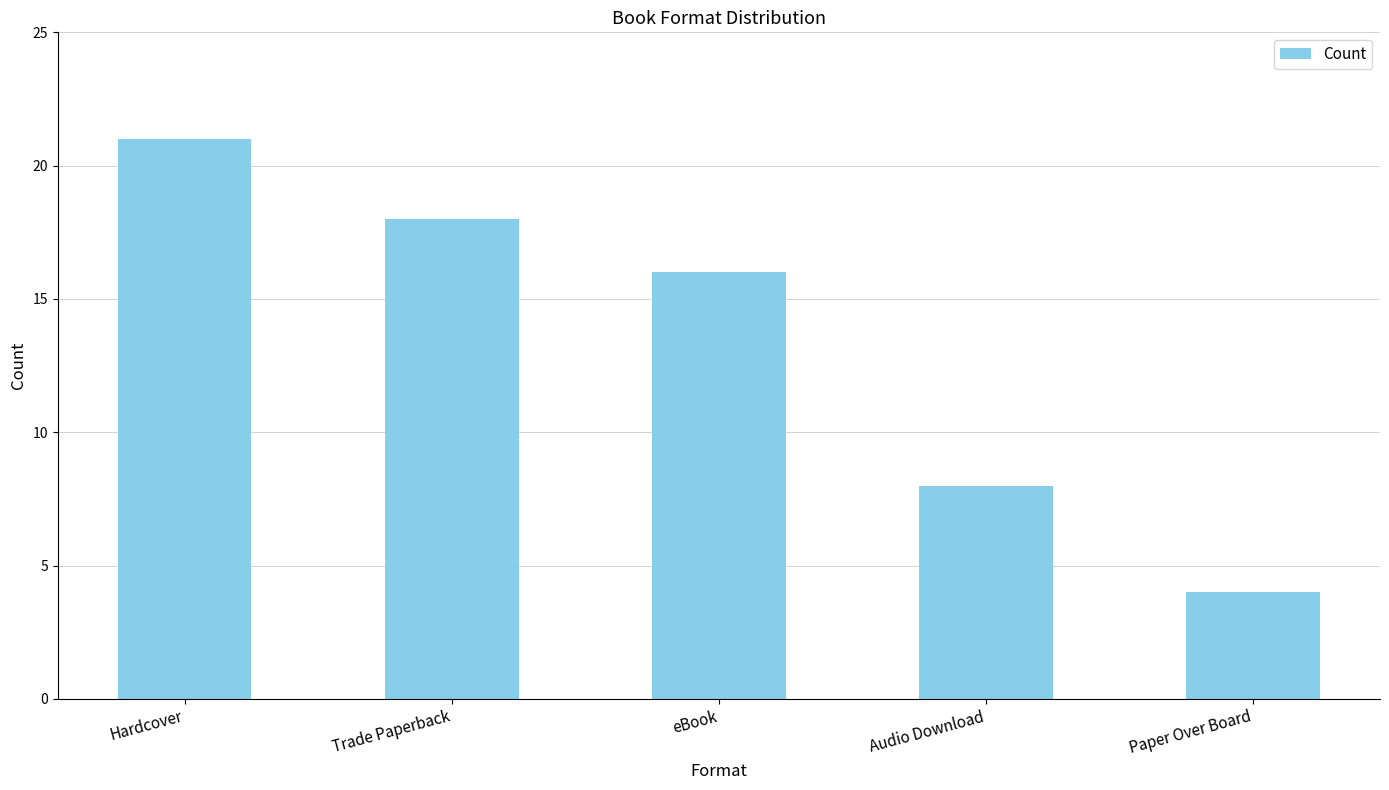

Reading right to left, extract all data points from this chart.

Paper Over Board=4	Audio Download=8	eBook=16	Trade Paperback=18	Hardcover=21